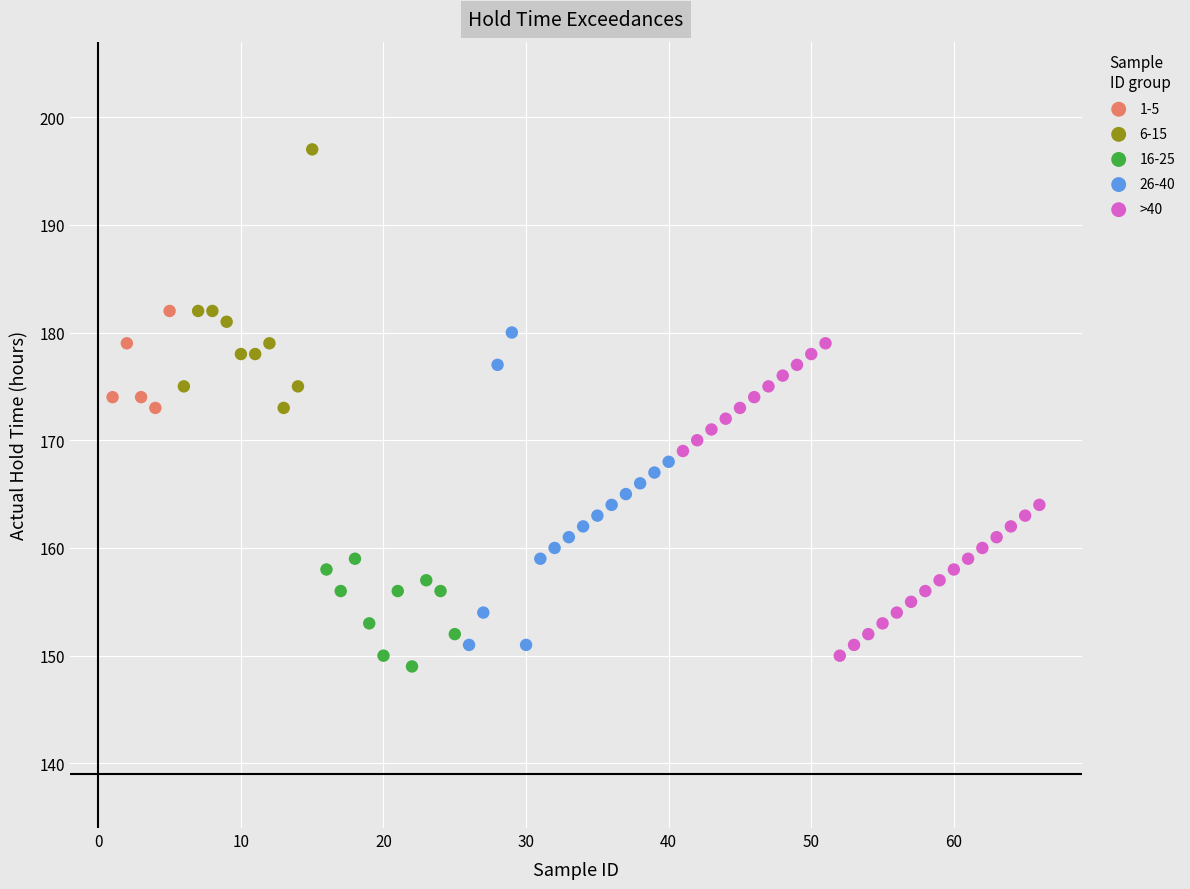

Which series contains the highest Y value?

6-15